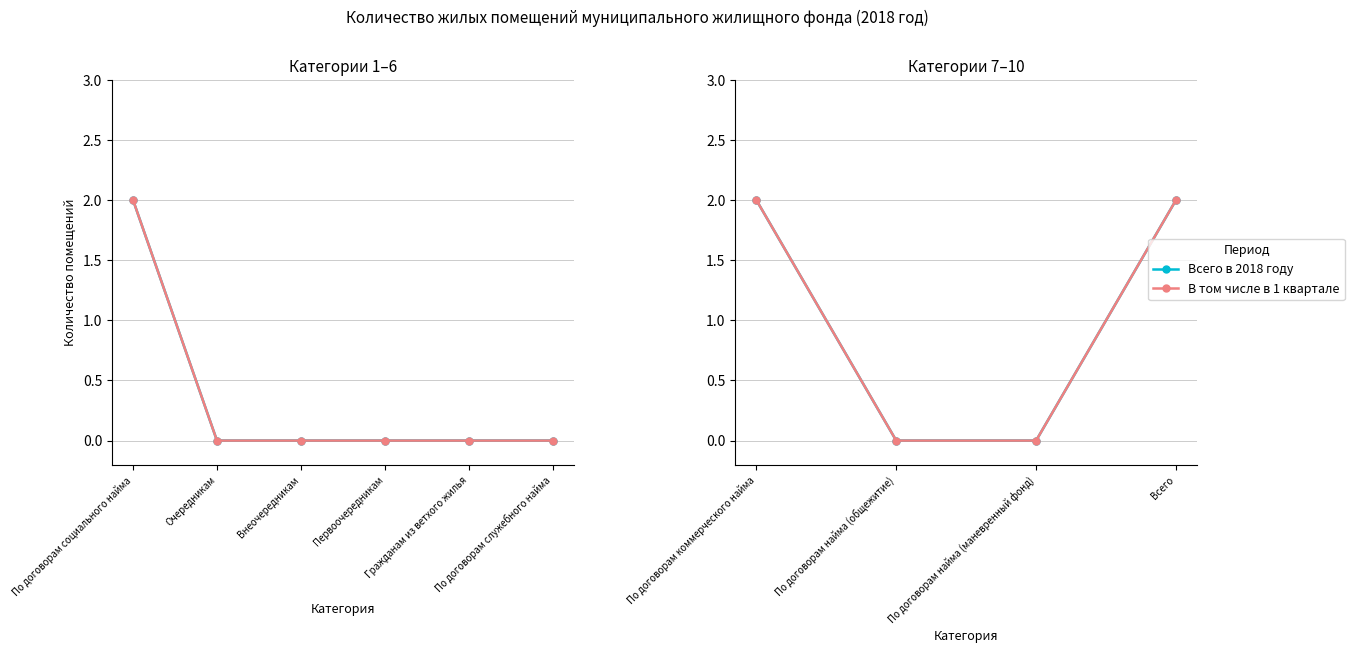

Rank the series at По договорам найма (маневренный фонд) from lowest to highest value.

Всего в 2018 году, В том числе в 1 квартале